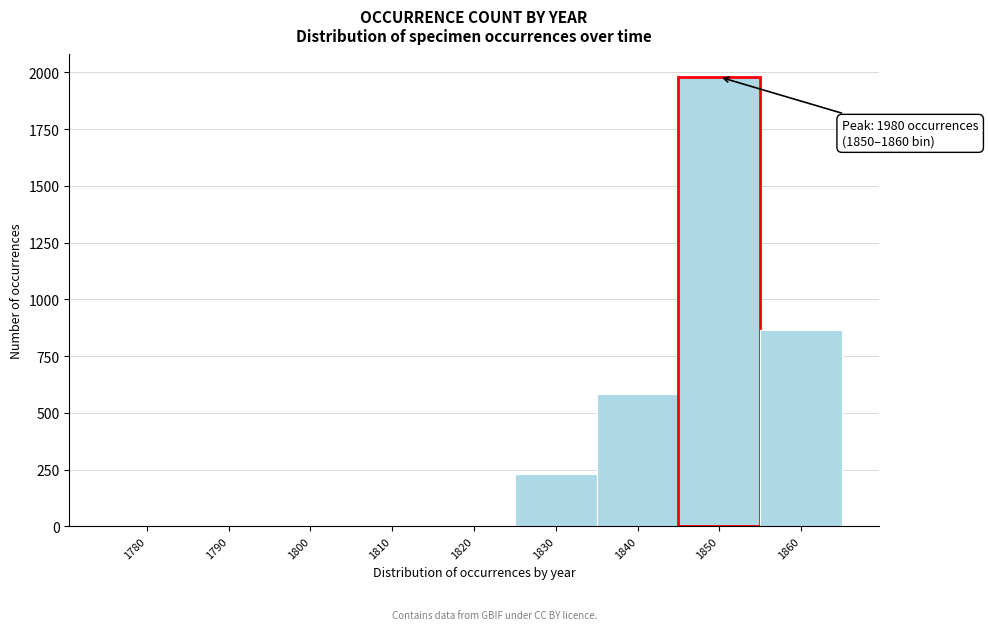

The chart shows a value of 983 at 1840. True or false?

False